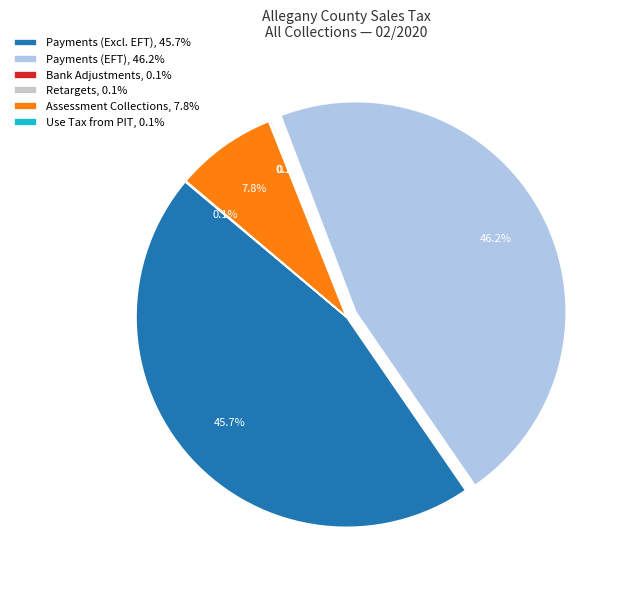

How much of the chart is everything except Payments (Excl. EFT), 45.7%?

54.3%